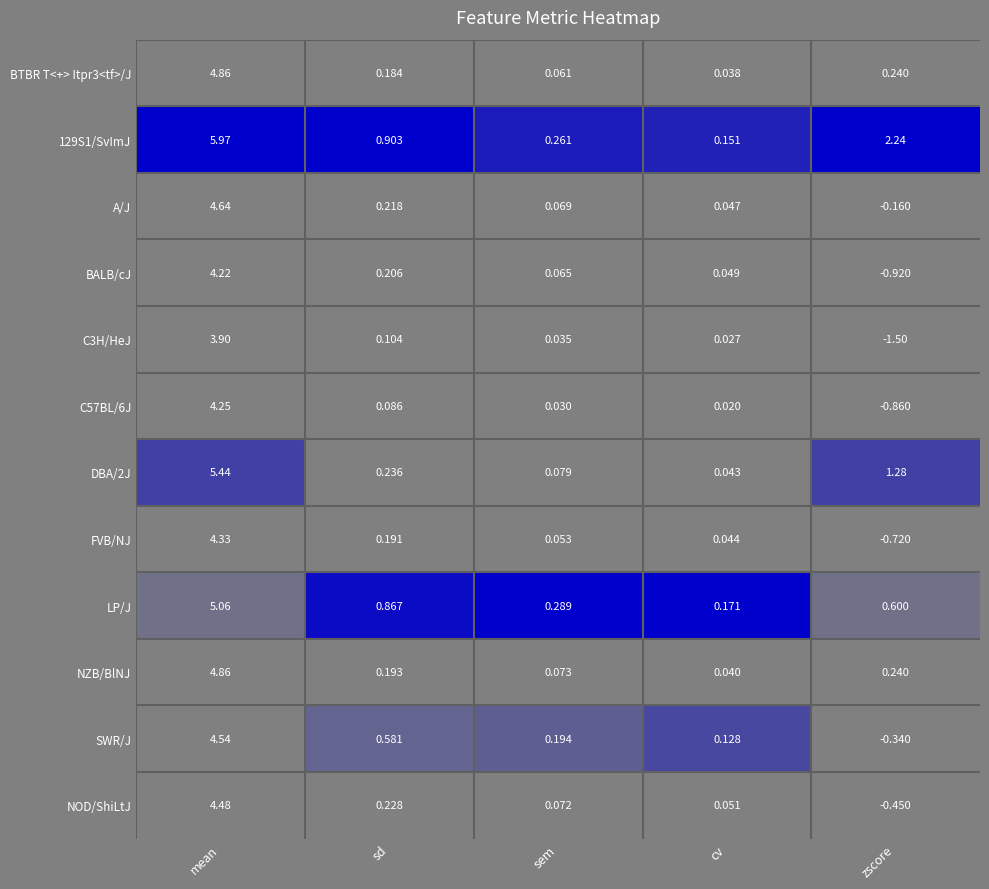

Where is C3H/HeJ nearest to the value 1?

sd